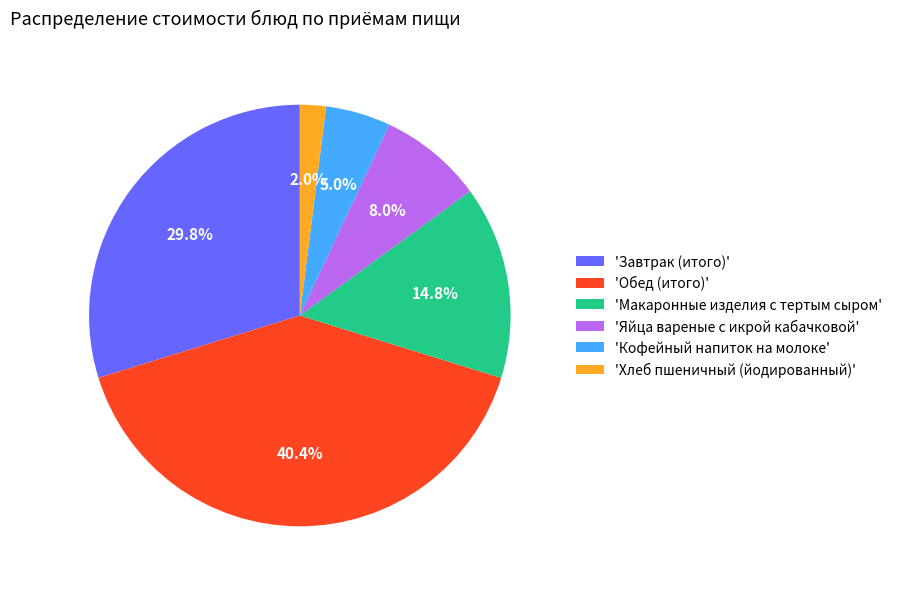

Rank the categories by value from highest to lowest.

'Обед (итого)', 'Завтрак (итого)', 'Макаронные изделия с тертым сыром', 'Яйца вареные с икрой кабачковой', 'Кофейный напиток на молоке', 'Хлеб пшеничный (йодированный)'